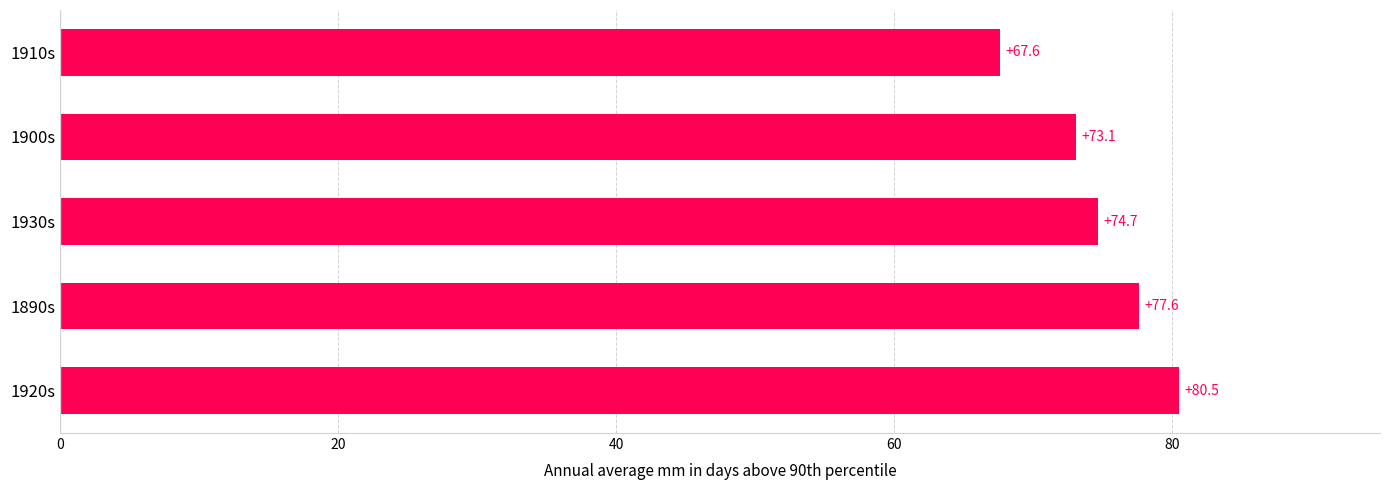

What is the greatest value displayed?

80.5